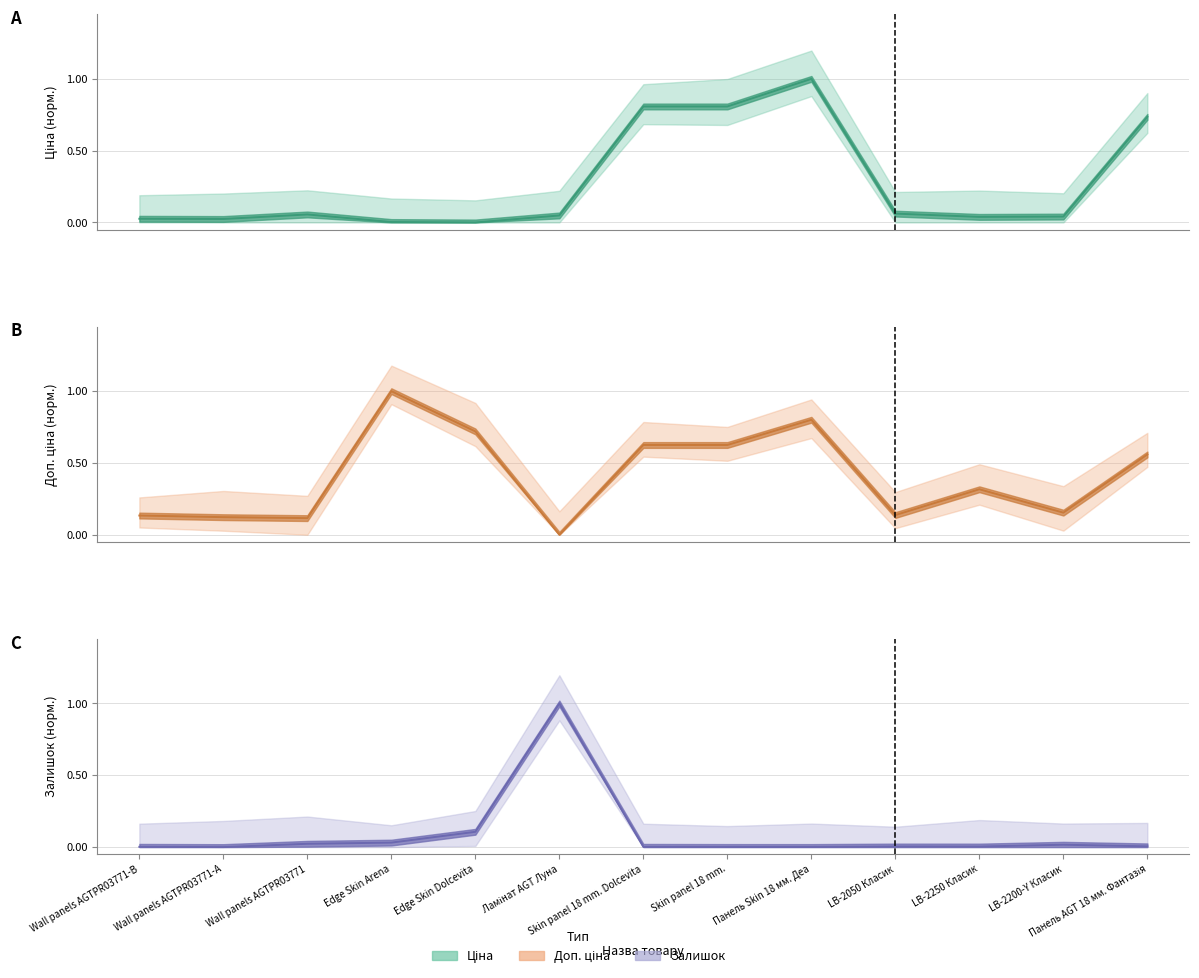

True or false: Залишок (line) has a value of 0.0 at Edge Skin Arena.

False